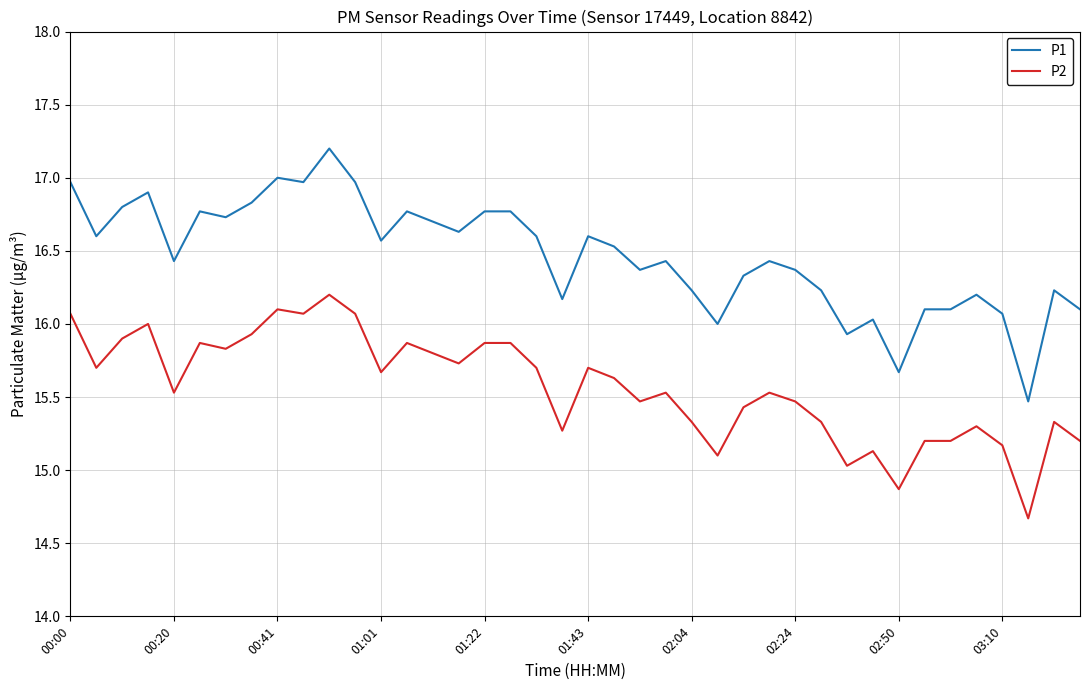

True or false: P2 and P1 intersect in this chart.

False